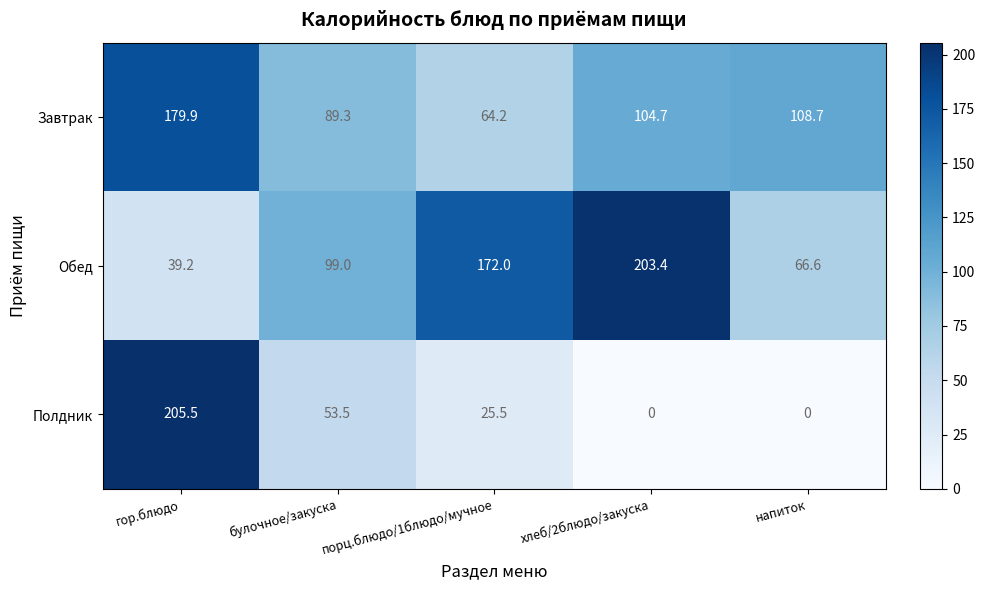

What is the maximum value for Обед?

203.4